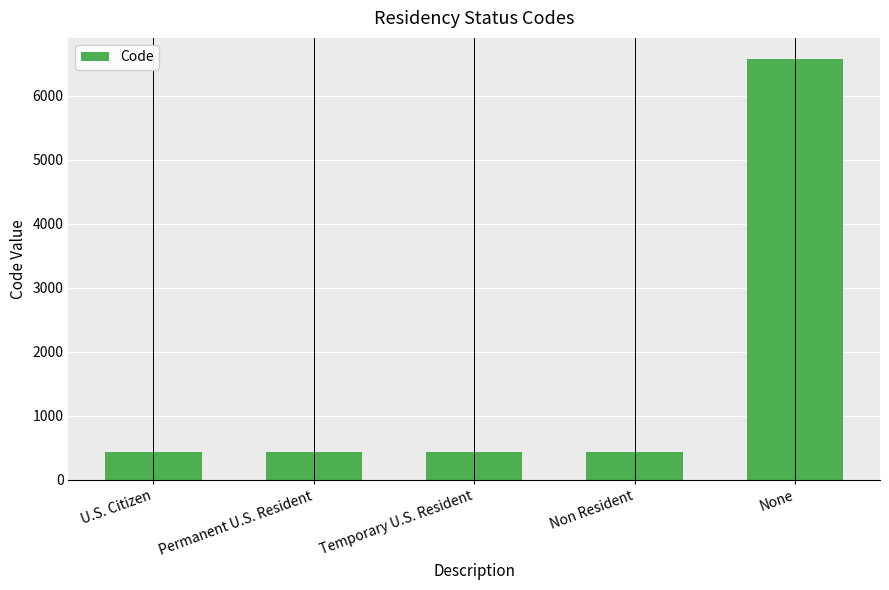

What is the change in value from U.S. Citizen to Permanent U.S. Resident?

+1